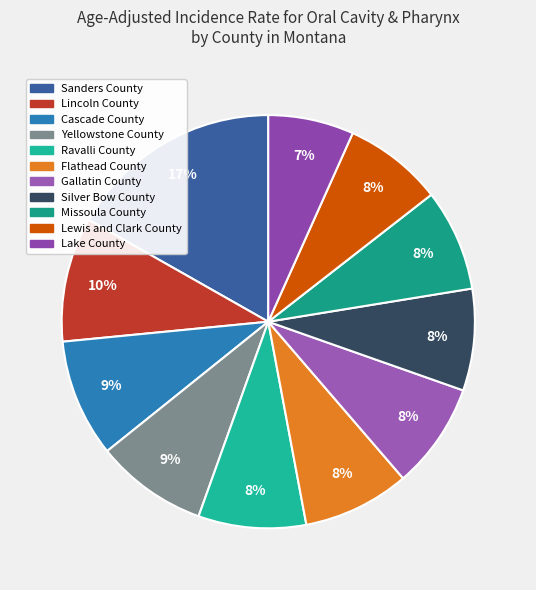

The Yellowstone County slice represents 1% of the pie. True or false?

False